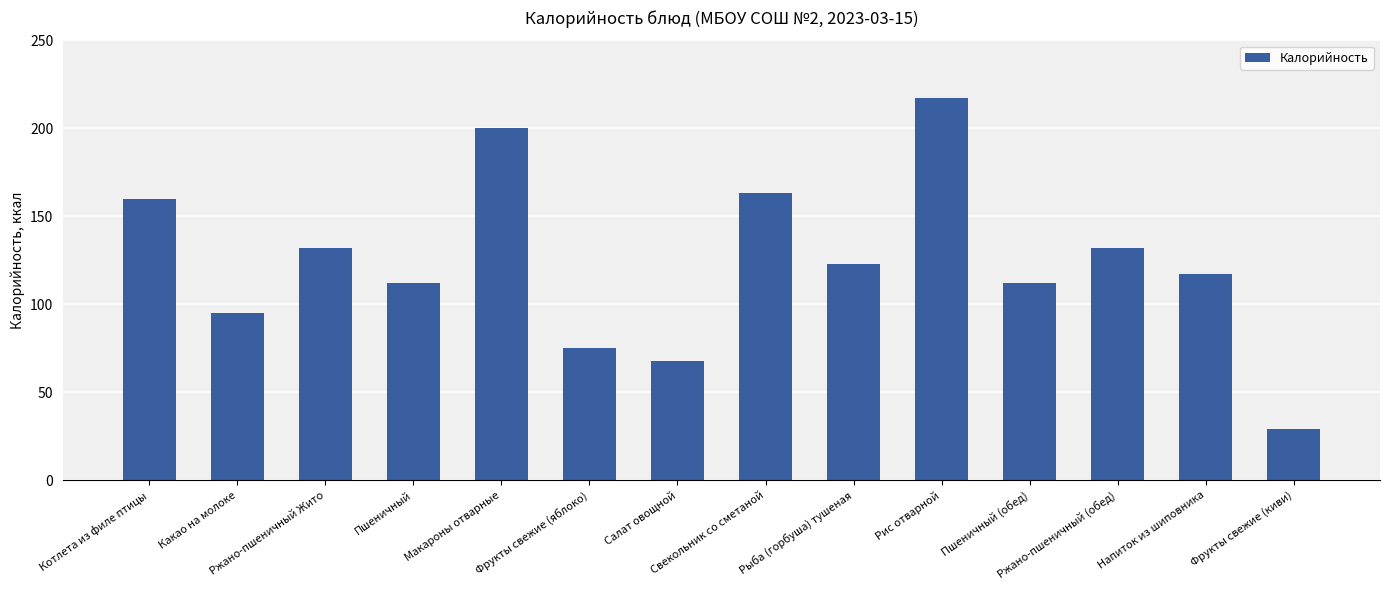

The chart shows a value of 200 at Ржано-пшеничный (обед). True or false?

False